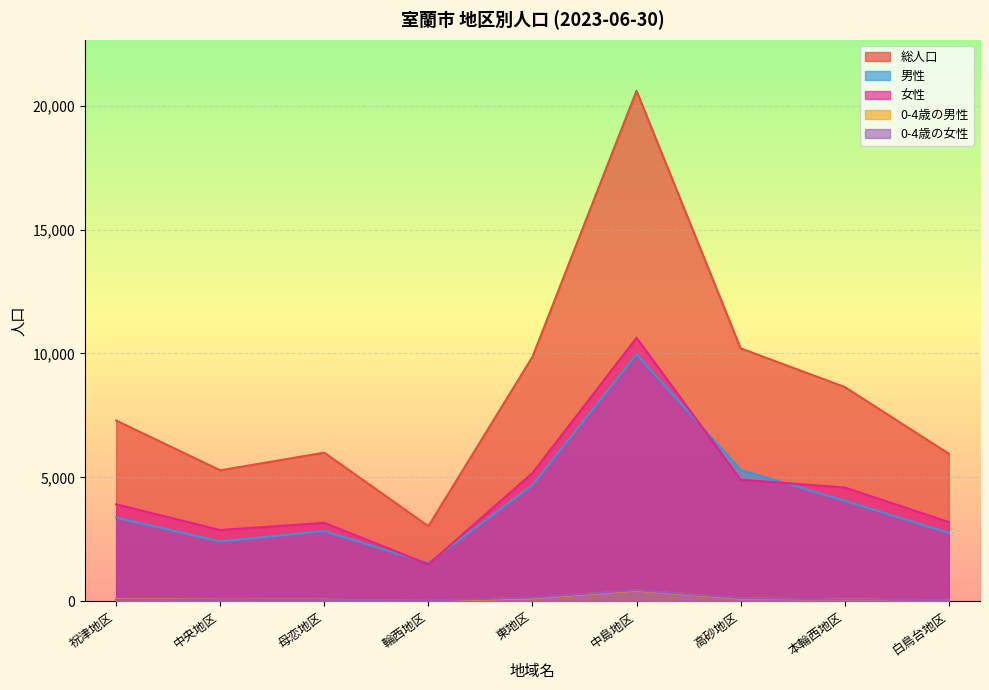

What is the total value across all series at 高砂地区?

20643